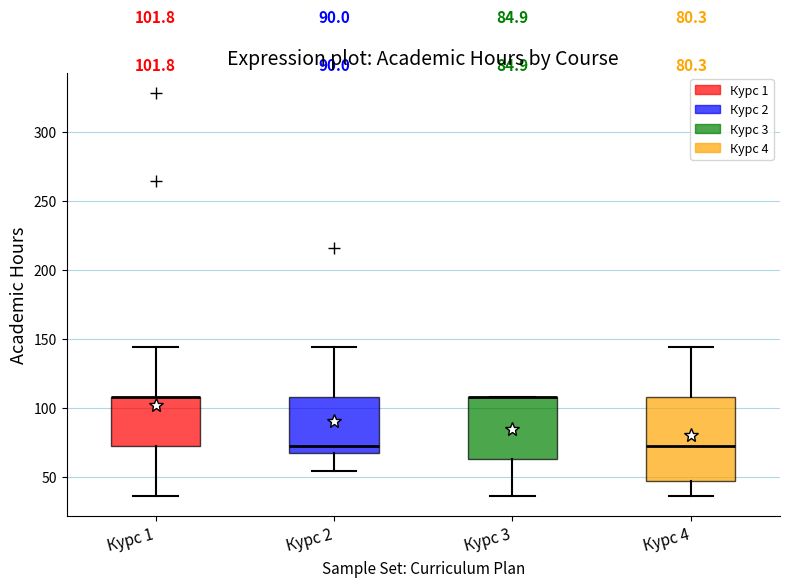

Comparing the boxes themselves (not the whiskers), which one is the tallest?

Курс 4